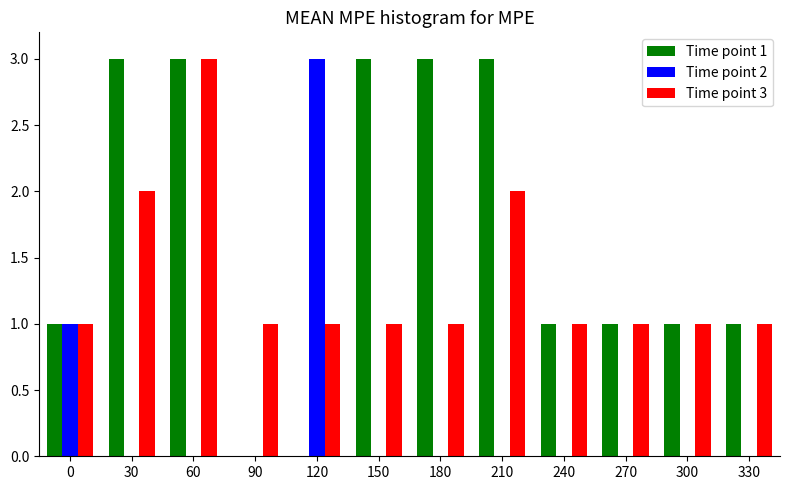

The Time point 1 series shows 1 at 120. True or false?

False